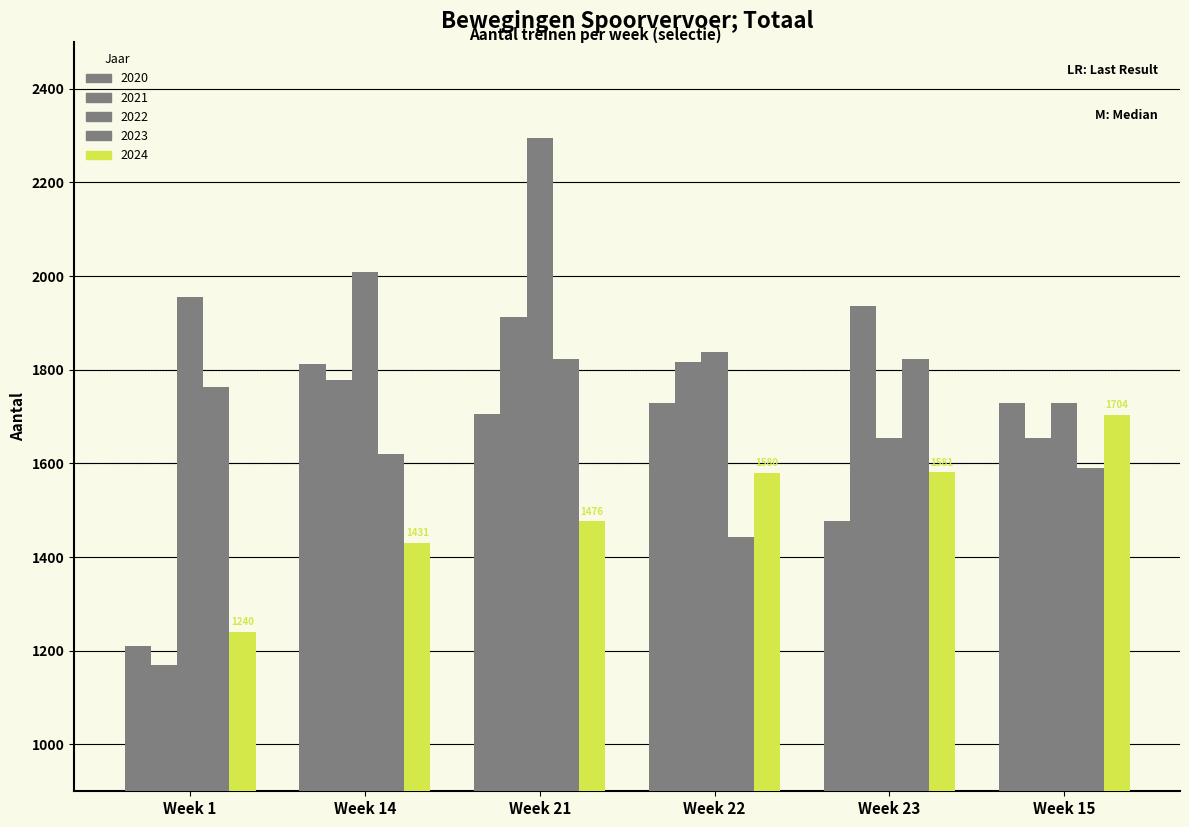

Reading left to right, what are all the values shown in this chart?

2020: 1211	1813	1705	1729	1478	1728
2021: 1170	1778	1913	1817	1937	1654
2022: 1956	2009	2294	1837	1655	1730
2023: 1764	1620	1822	1443	1824	1590
2024: 1240	1431	1476	1580	1581	1704